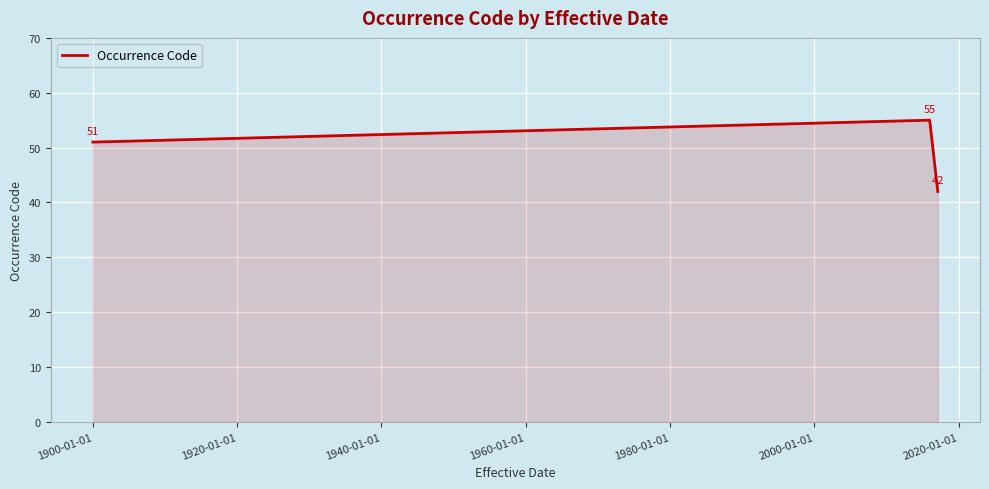

What is the difference between the maximum and minimum values?

13